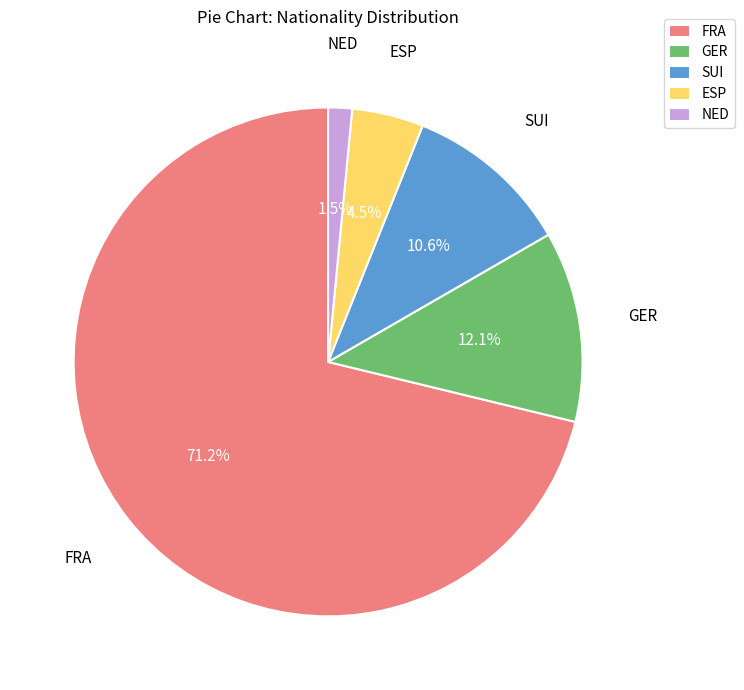

Do GER and ESP together represent more than half of the pie?

No